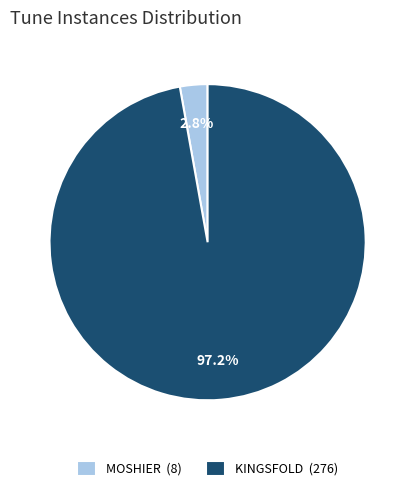

The MOSHIER slice represents 18% of the pie. True or false?

False